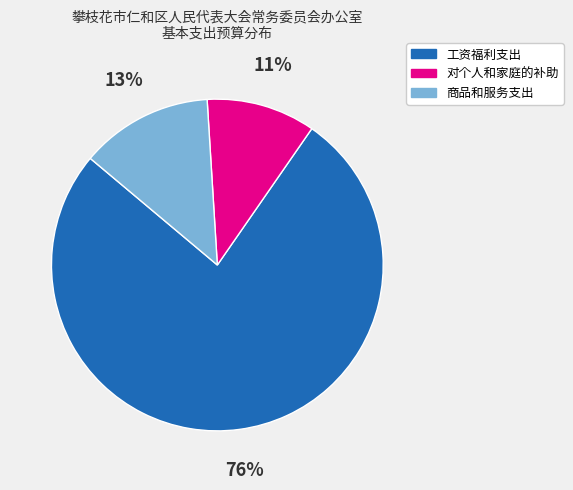

To the nearest percent, what portion does 工资福利支出 represent?

76%